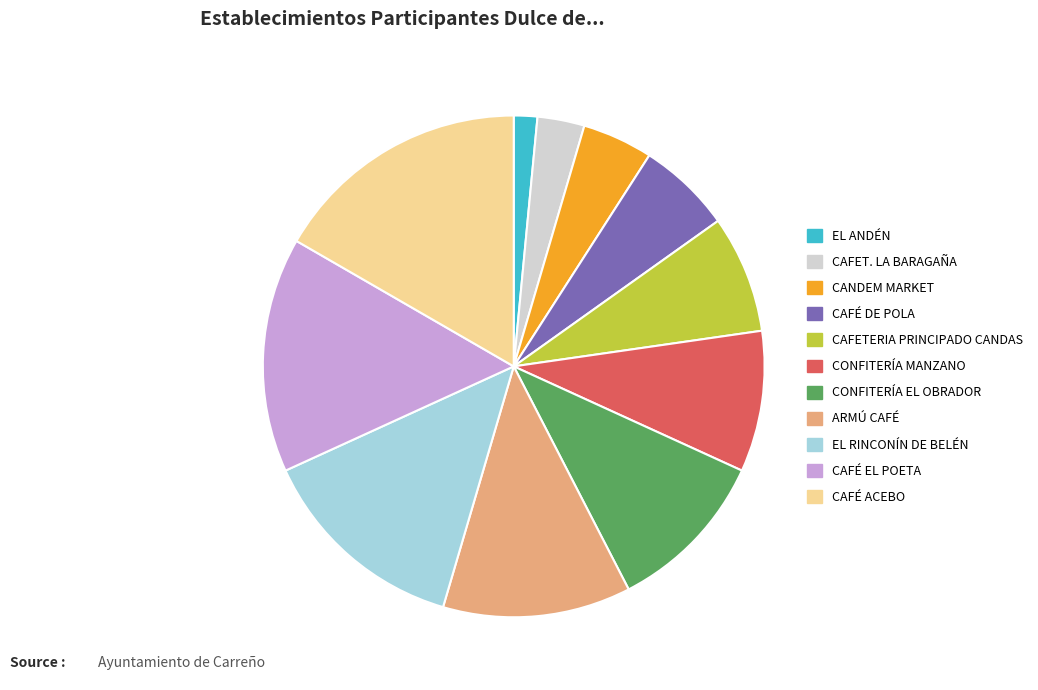

Is CANDEM MARKET the majority of the pie?

No